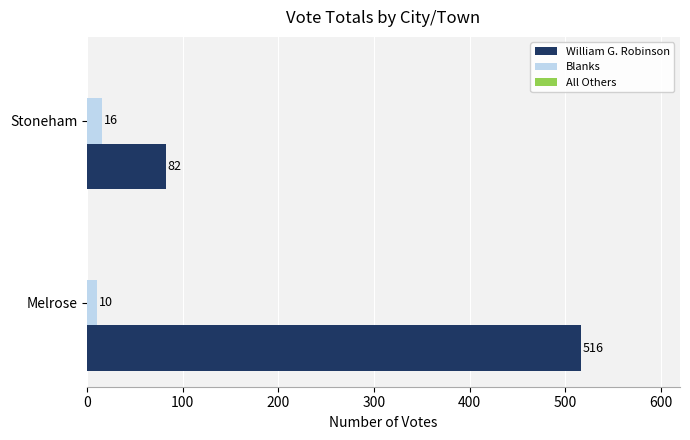

What is the minimum value shown in the chart?

10